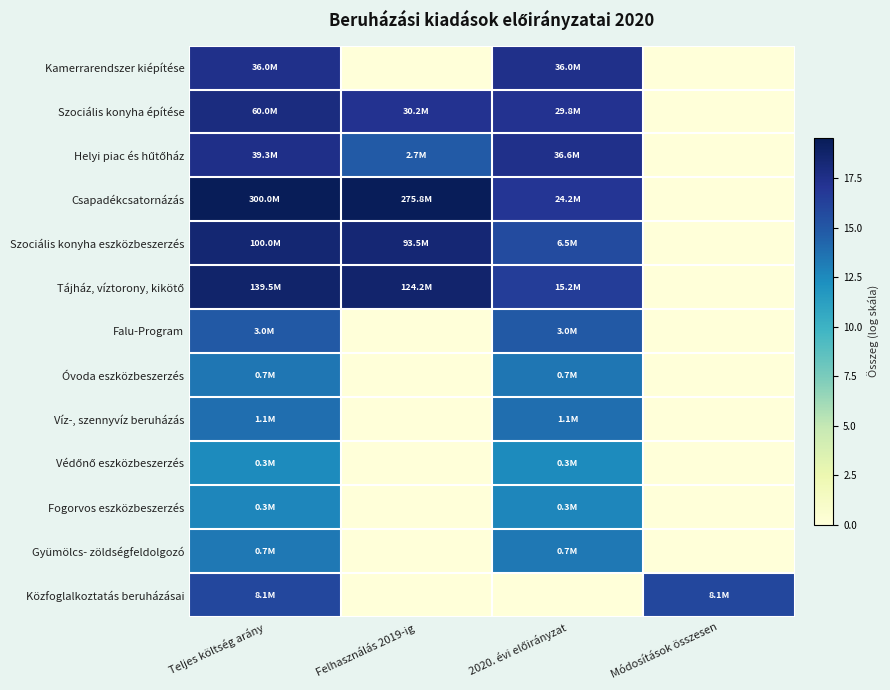

What is the maximum value shown in the chart?

19.5